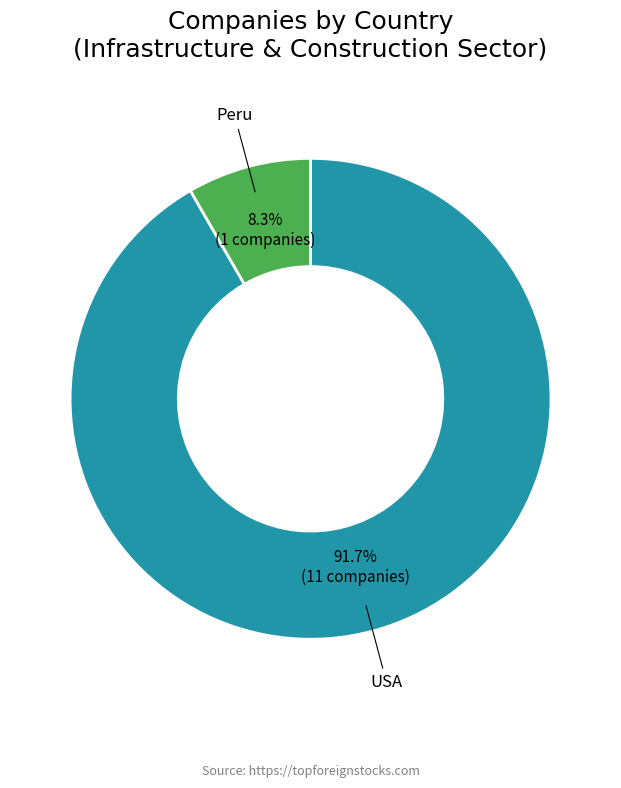

True or false: USA accounts for 86% of the total.

False